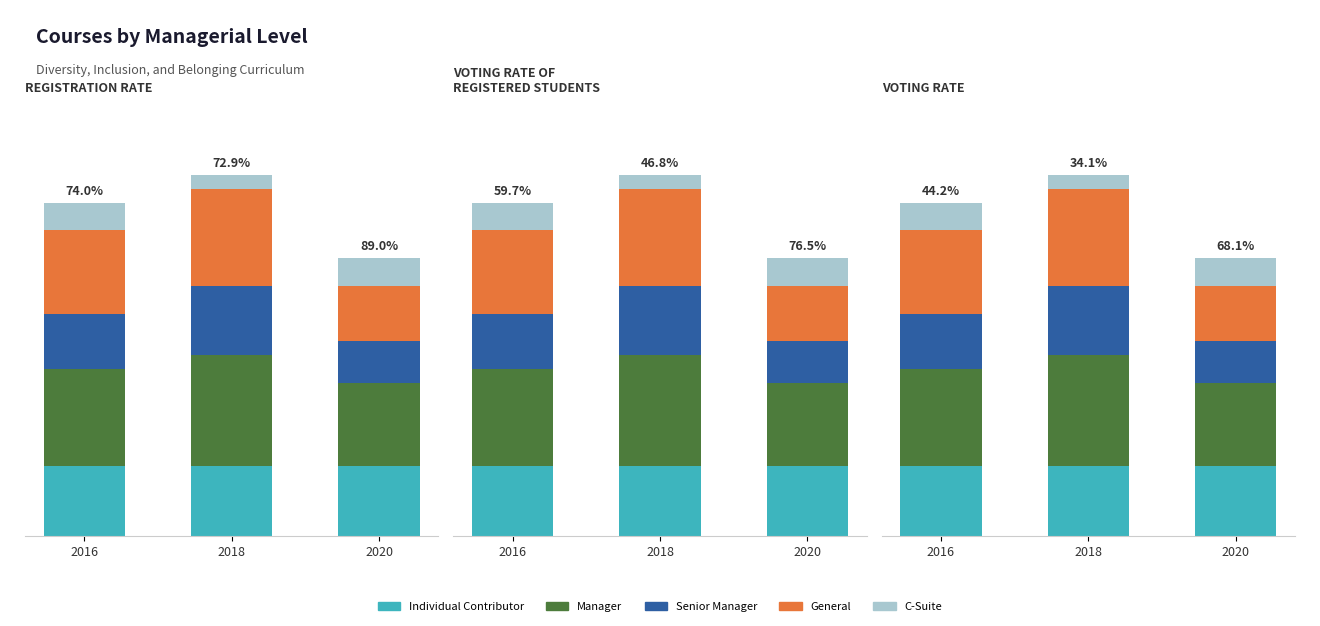

Which series has the largest total across all categories?

Manager